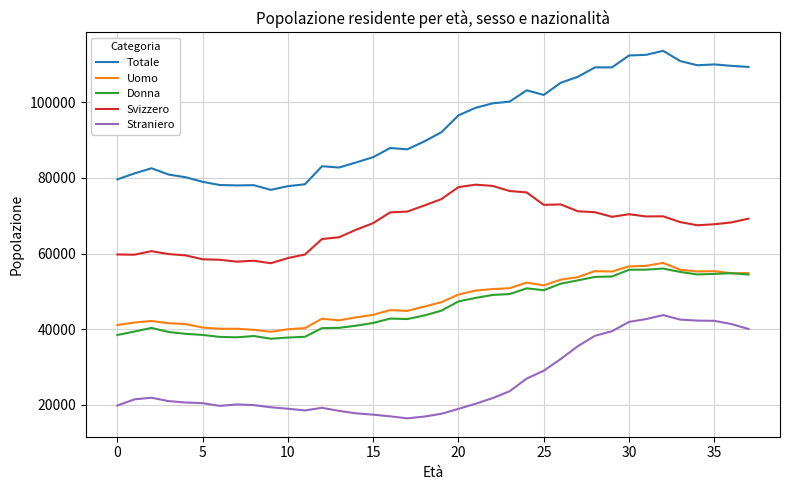

What is the minimum value for Straniero?

16464